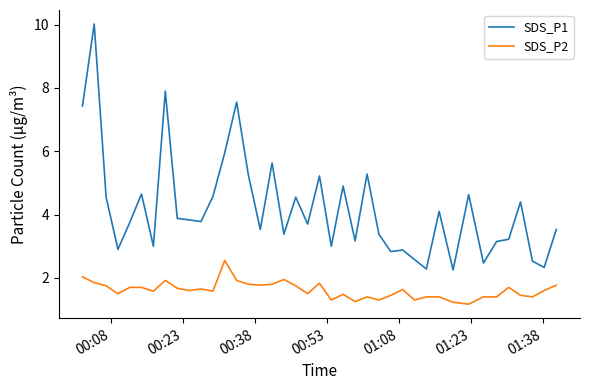

Rank the series by their maximum value, from lowest to highest.

SDS_P2, SDS_P1